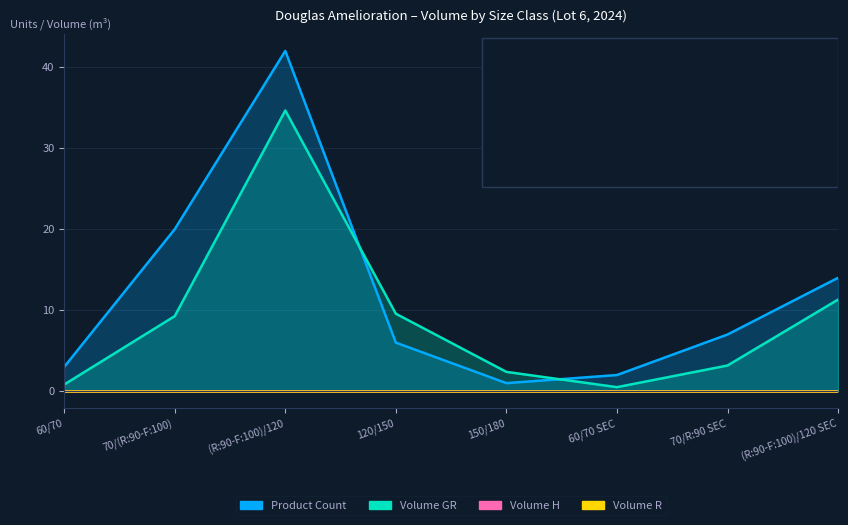

Between 120/150 and 60/70, which is larger?

120/150